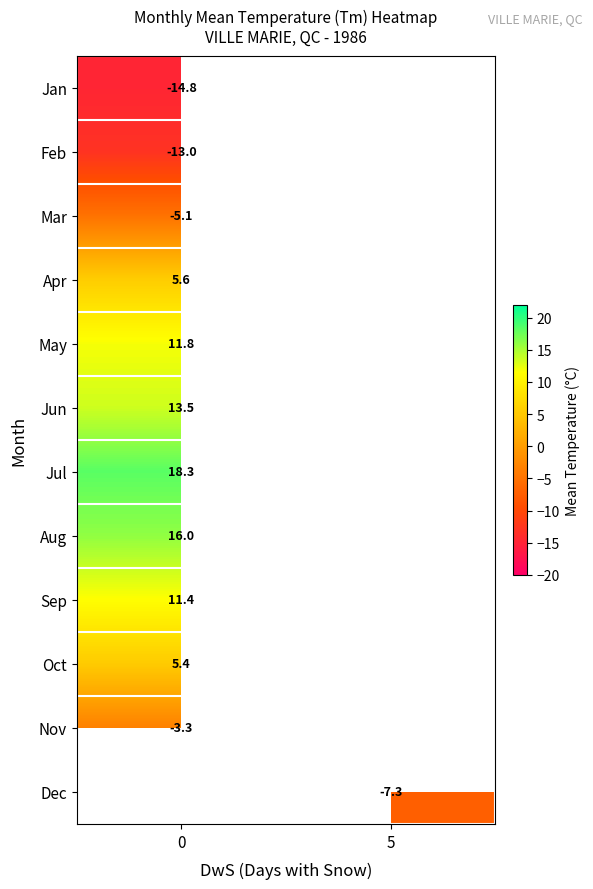

How many distinct data groups are displayed?

12